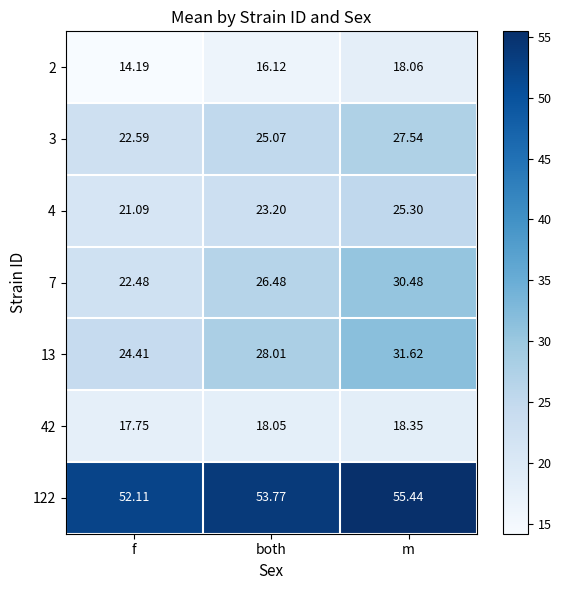

Where does the 122 series first go above 53?

both